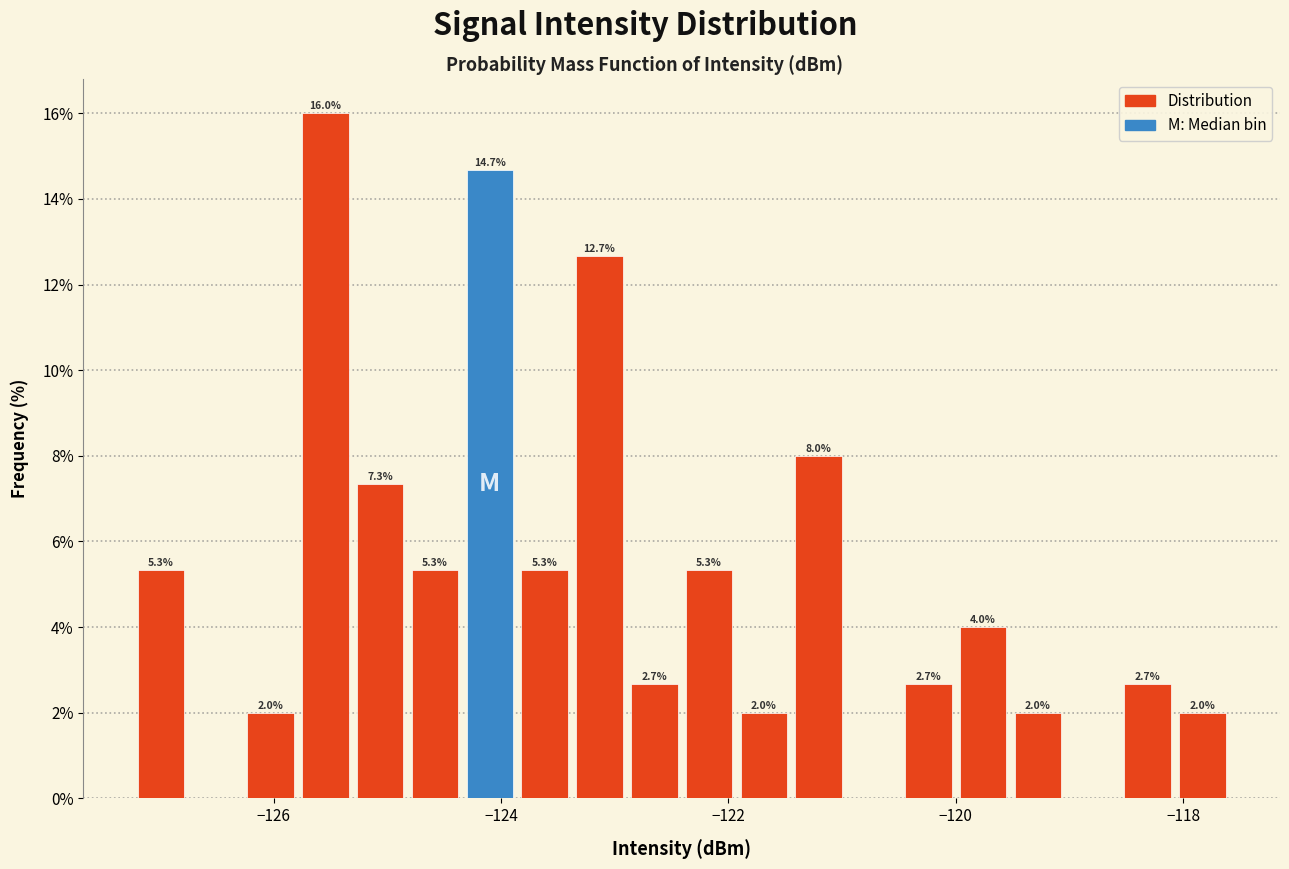

Read against the x-axis, roughly where is the centre of the tallest bar?

-125.6